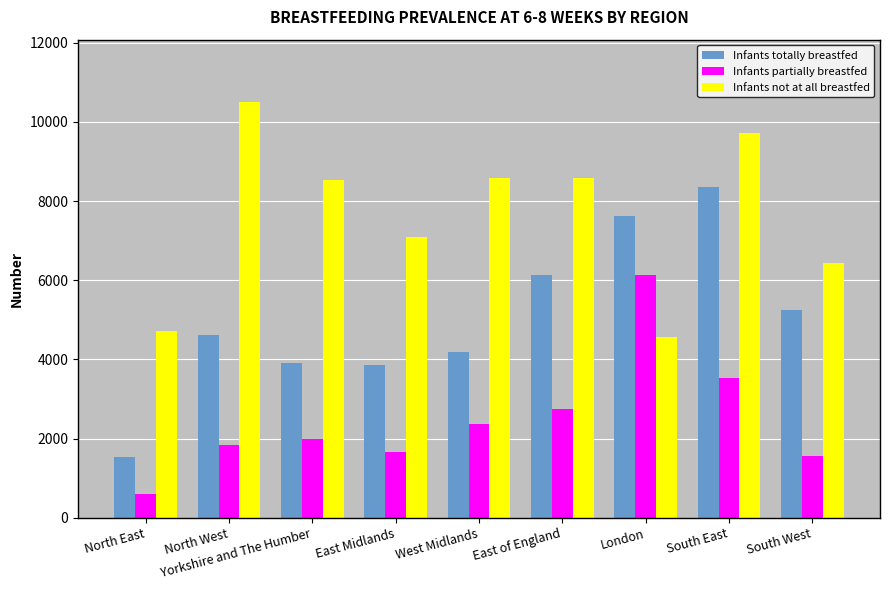

How many bars are there in each group?

3